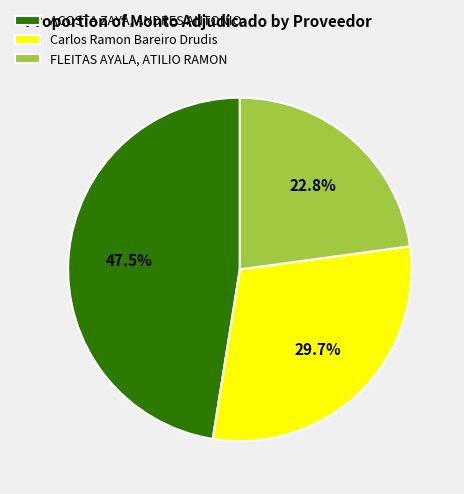

What is the largest slice in the pie chart?

ACOSTA ZAYA, ANDRES ANTONIO